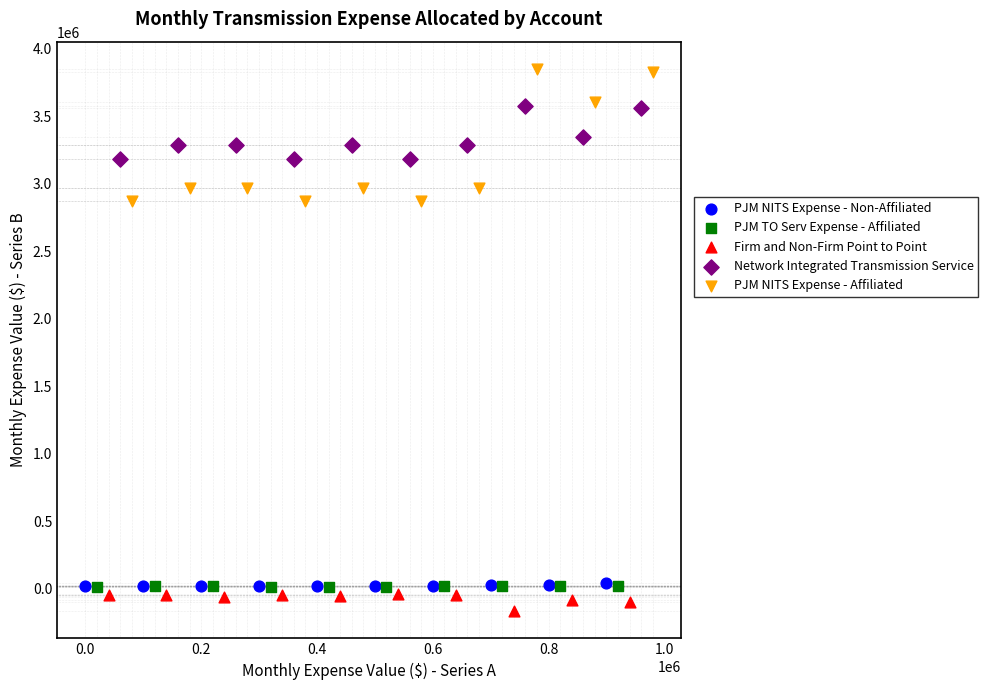

Which series reaches the minimum Y coordinate?

Firm and Non-Firm Point to Point